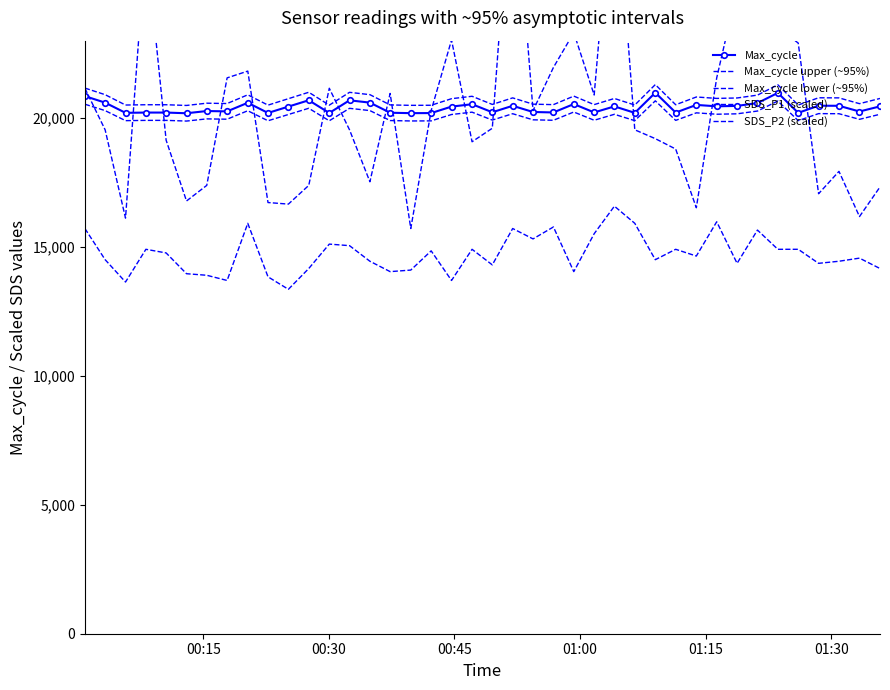

What is the difference between the maximum and minimum values in the Max_cycle upper (~95%) series?

807.9